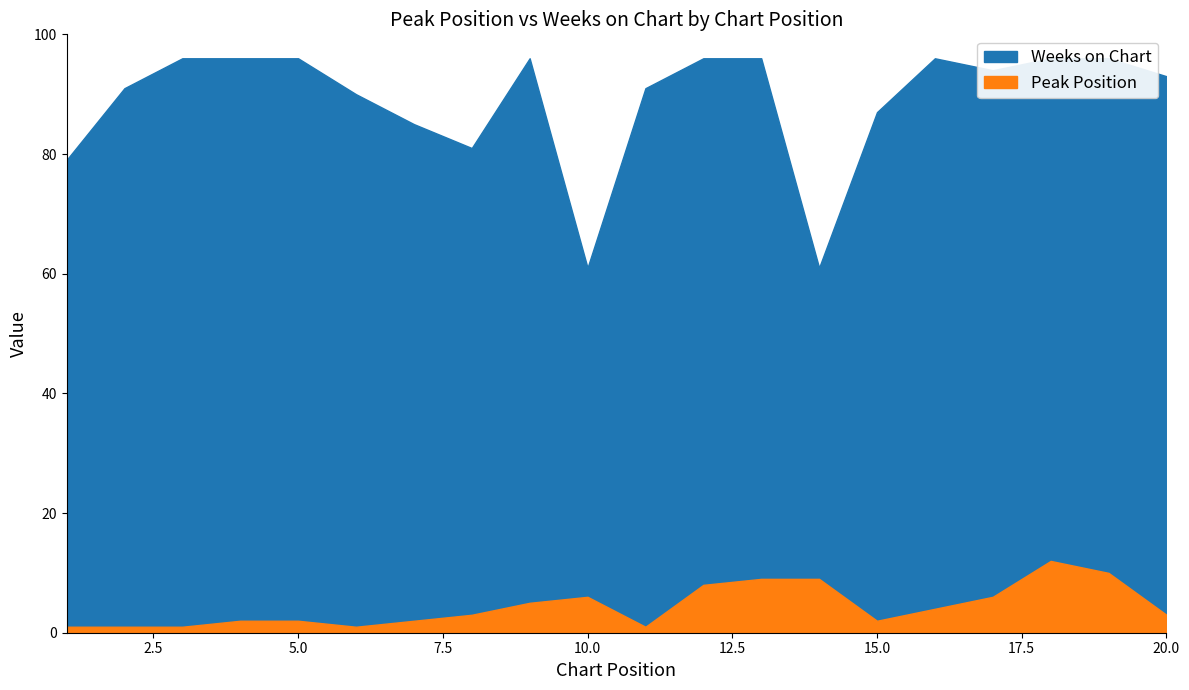

At which label does Weeks on Chart reach its peak?

3